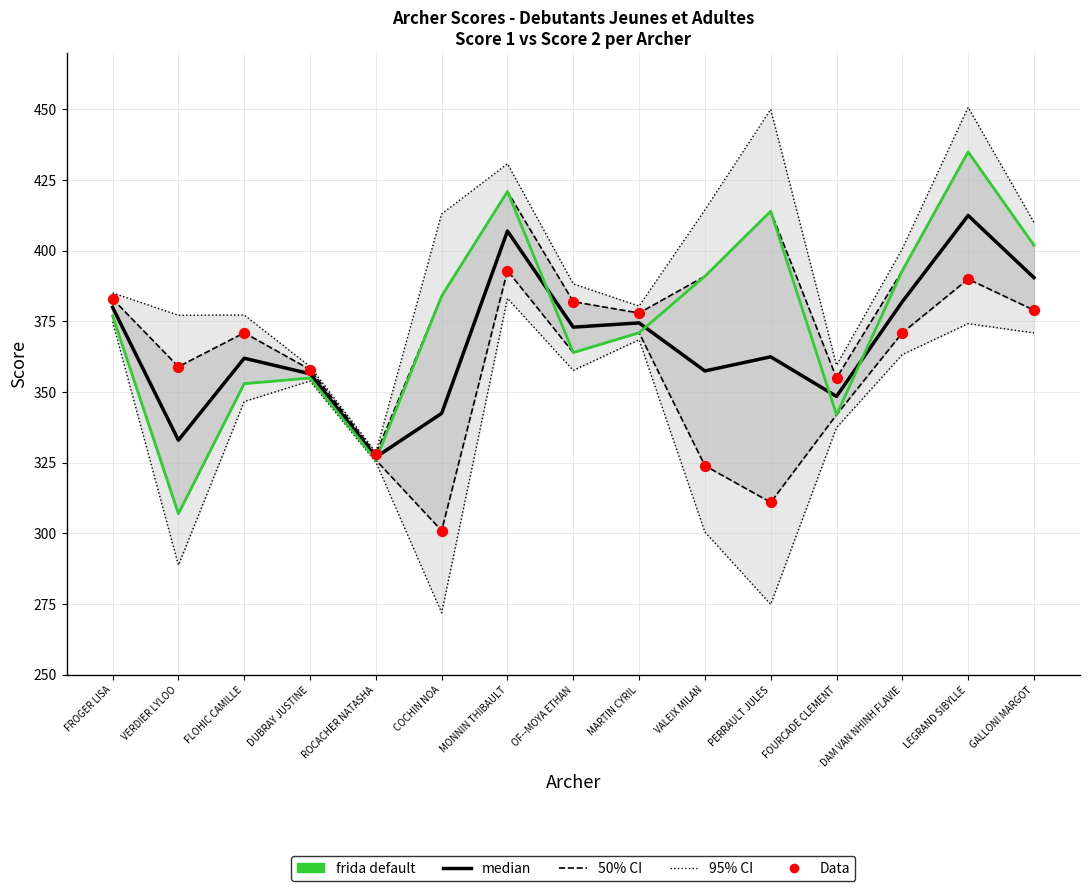

What are all the series names shown in the legend?

95% CI, 50% CI, median, frida default, Data